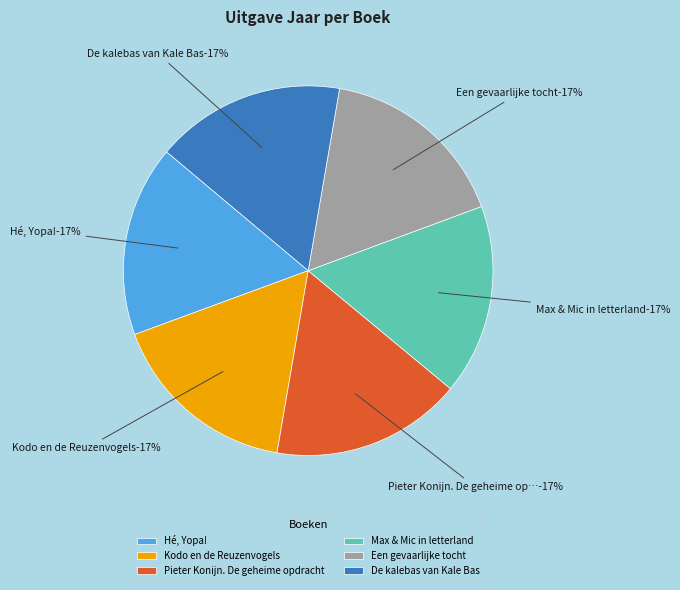

Which has a higher value, De kalebas van Kale Bas or Max & Mic in letterland?

Max & Mic in letterland